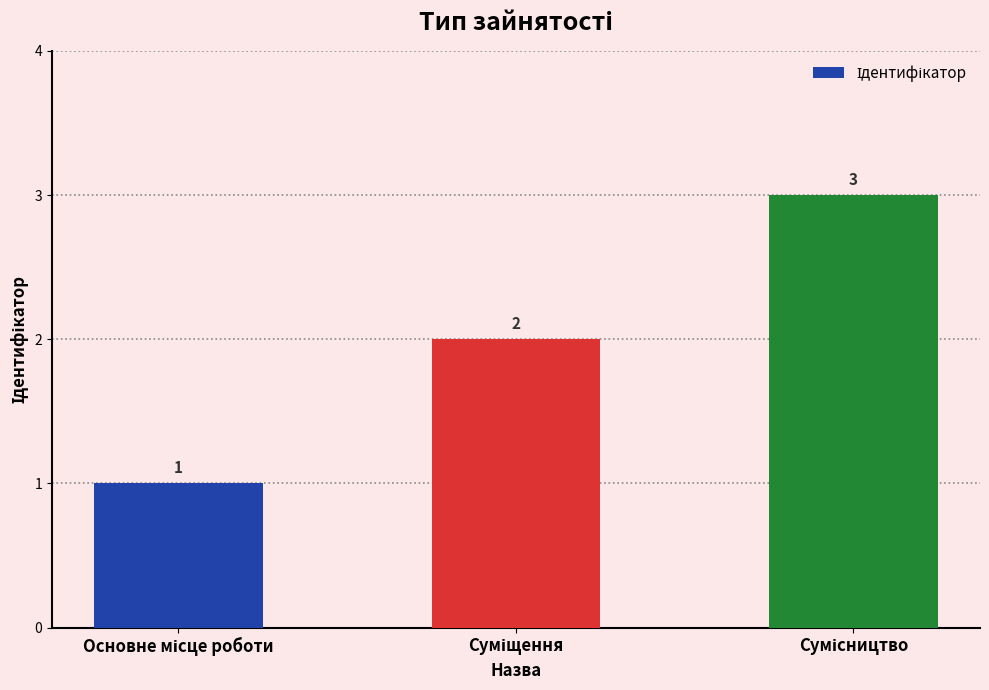

What is the value of the 1st bar from the left?

1